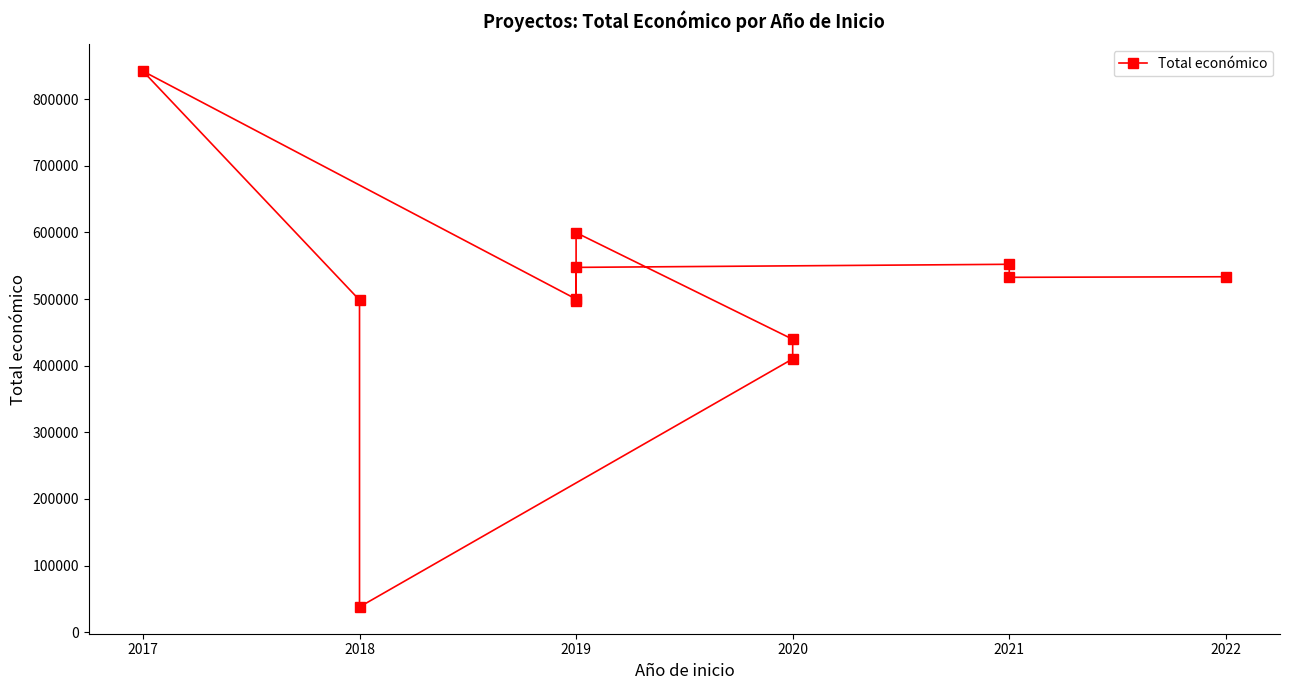

What is the difference between the maximum and minimum values?

804090